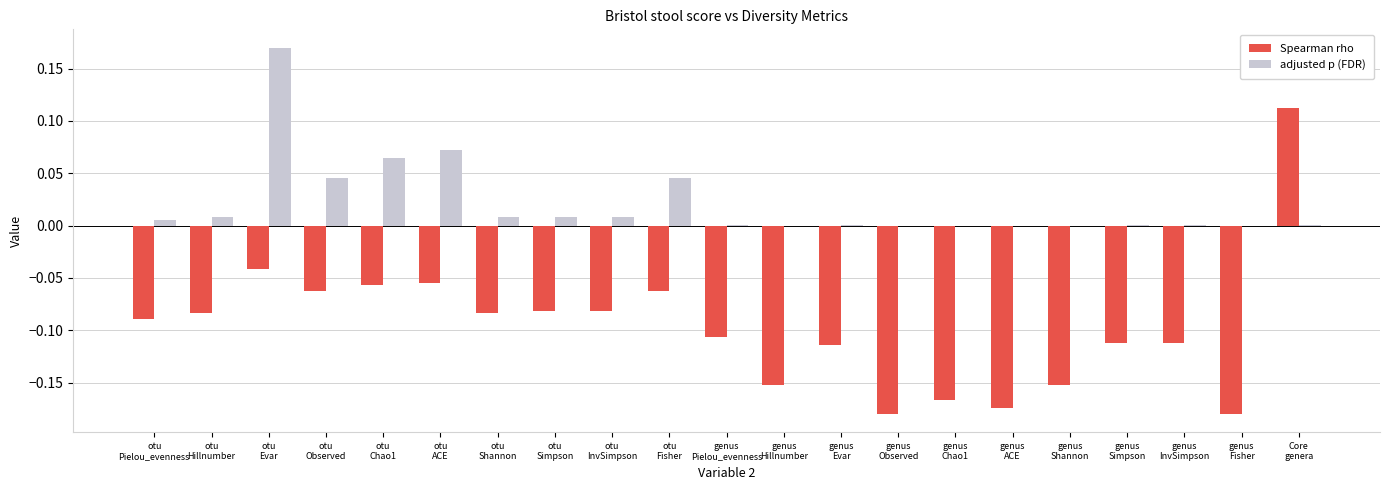

Which series has the largest total across all categories?

adjusted p (FDR)